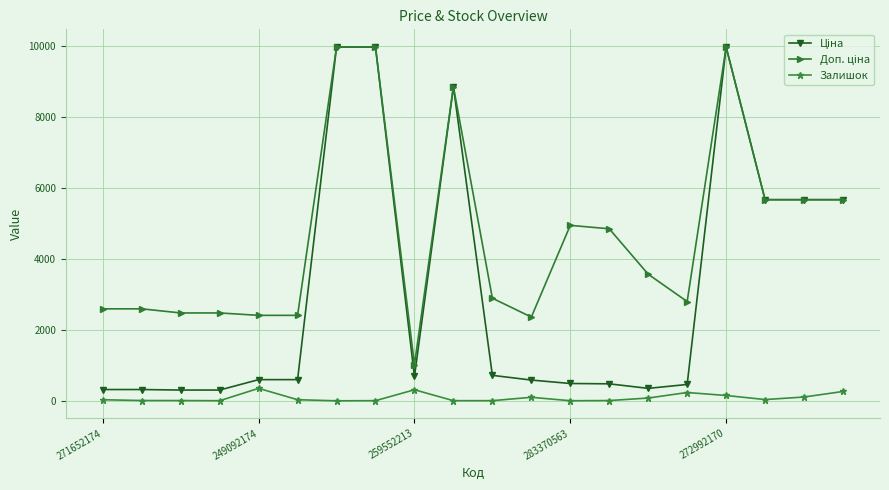

How many lines are shown in the chart?

3